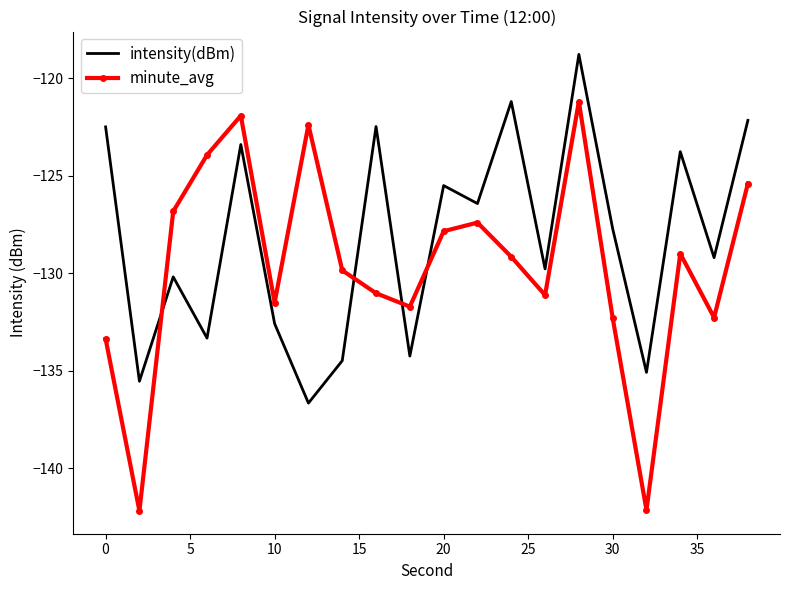

What is the difference between the second highest and minimum values in the minute_avg series?

20.3